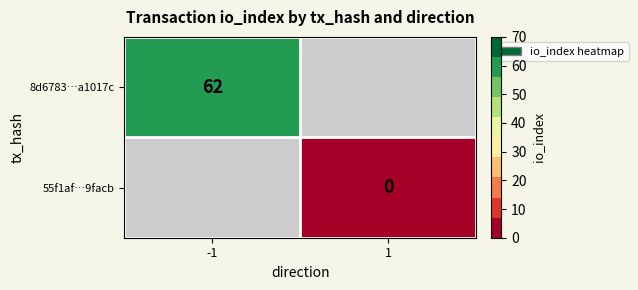

The value of 8d6783…a1017c at -1 is 39. True or false?

False